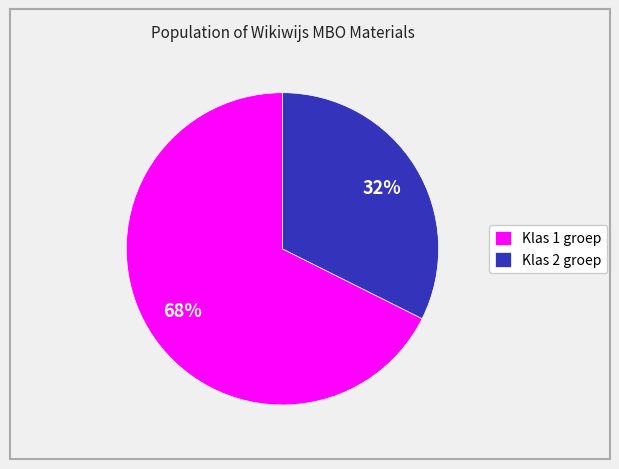

Is there a majority slice in this chart?

Yes